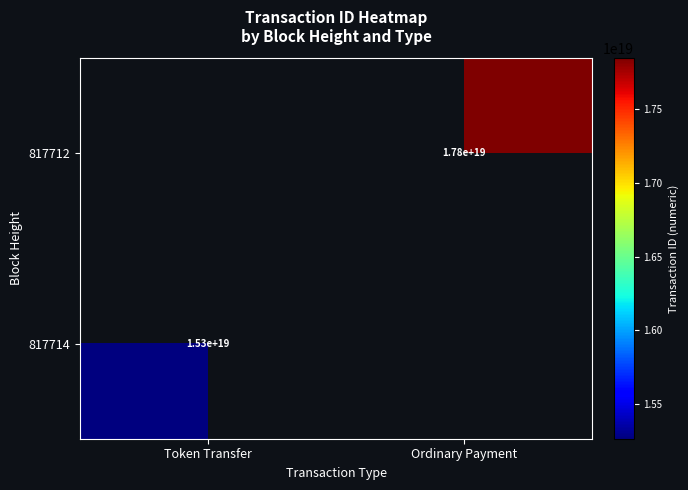

Is it true that 817714 equals 15300000000000000000 at Token Transfer?

True